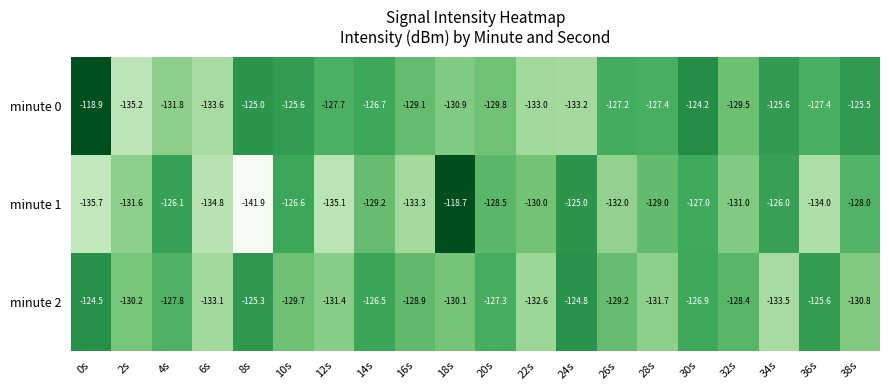

Is it true that minute 1 equals -60.0 at 24s?

False